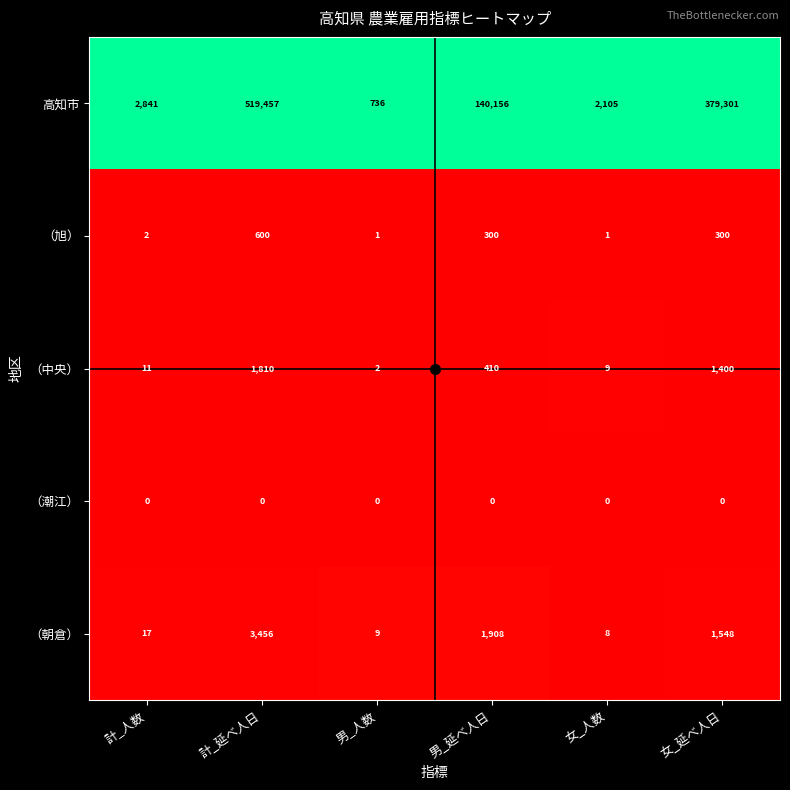

Rank the series by their maximum value, from lowest to highest.

（潮江）, （旭）, （中央）, （朝倉）, 高知市